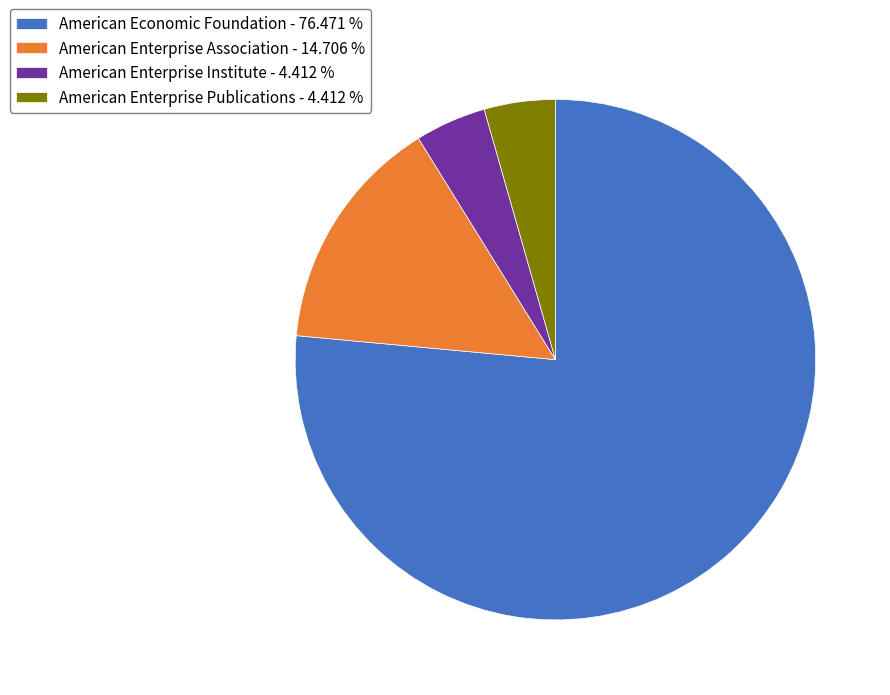

What is the ratio of the value at American Economic Foundation - 76.471 % to the value at American Enterprise Institute - 4.412 %?

17.3